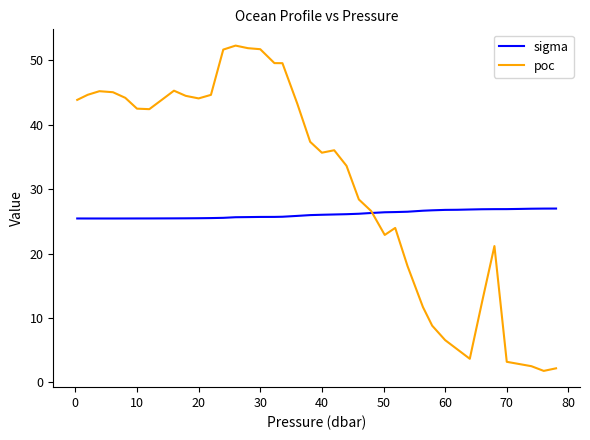

List the series in order of their overall mean, highest first.

poc, sigma